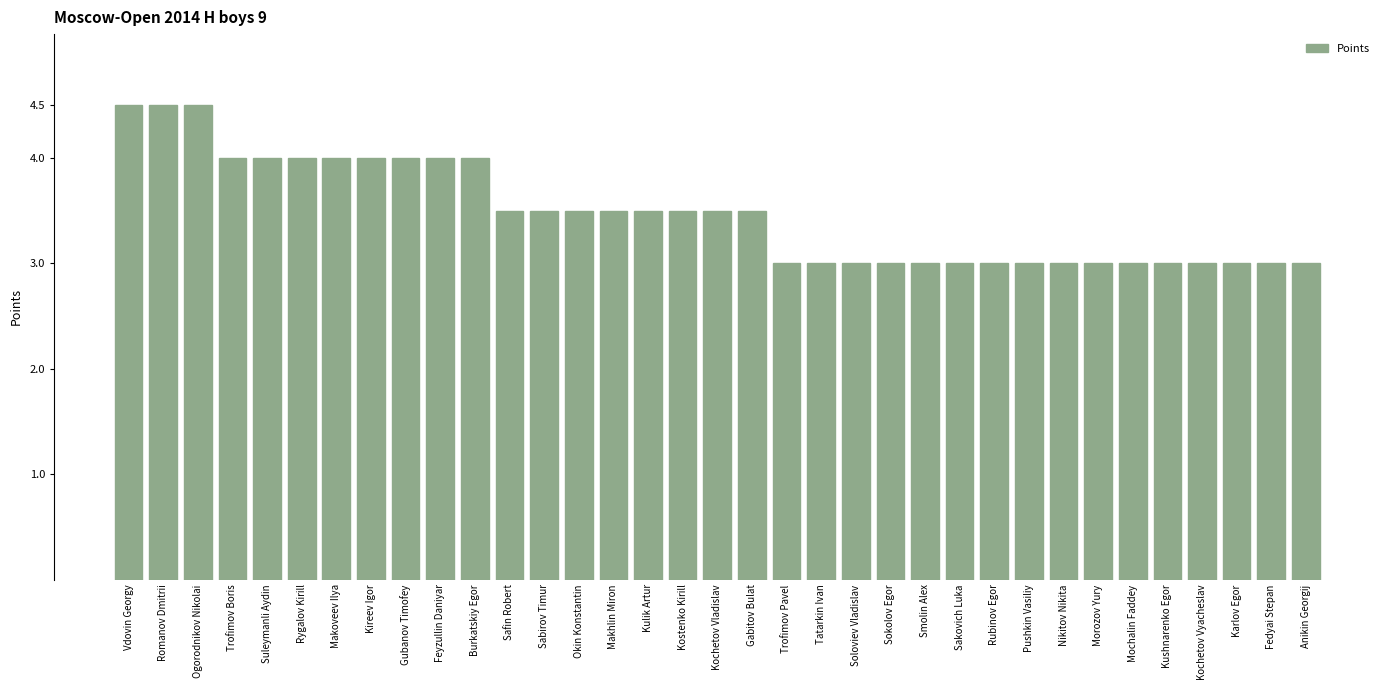

Is it true that the value at Ogorodnikov Nikolai is 4.5?

True